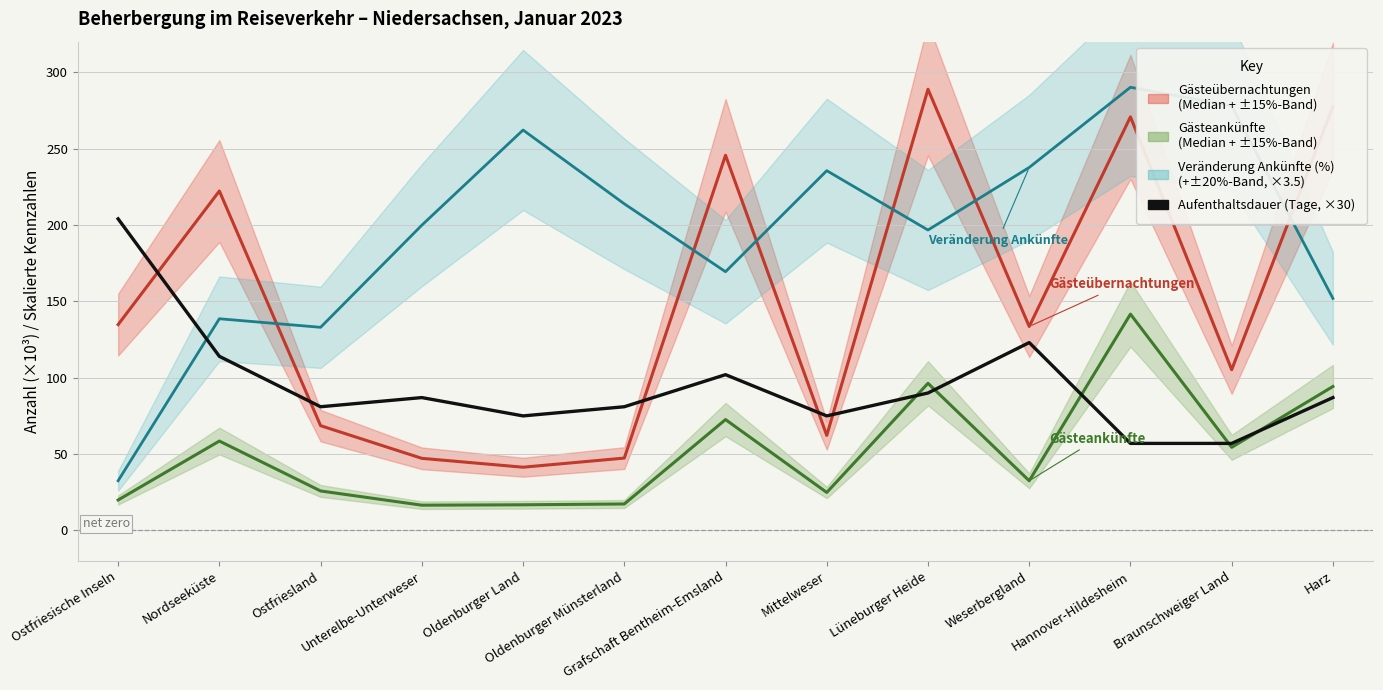

What is the label of the 13th point from the left?

Harz